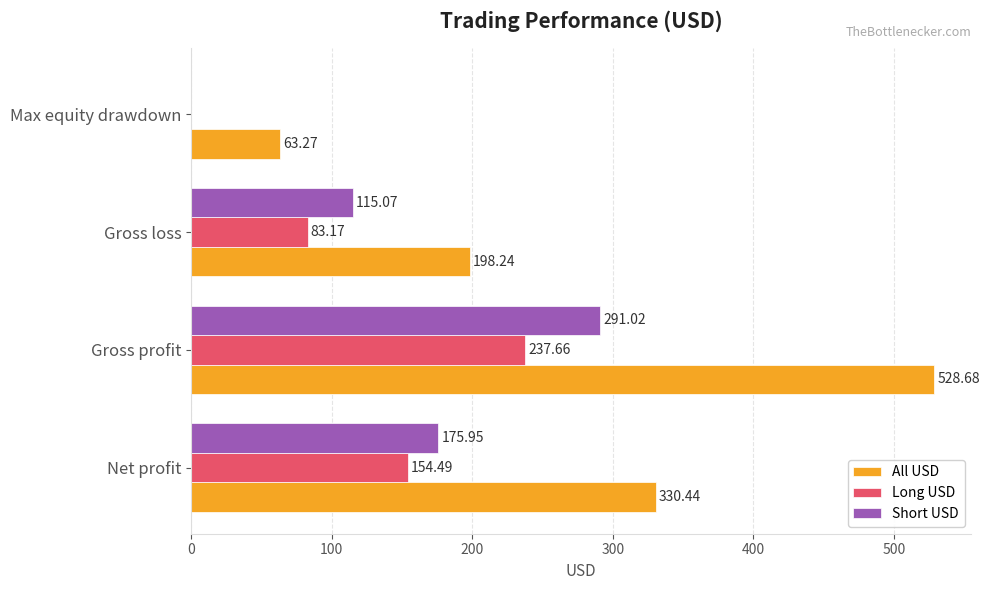

At which category is the sum across all series the highest?

Gross profit